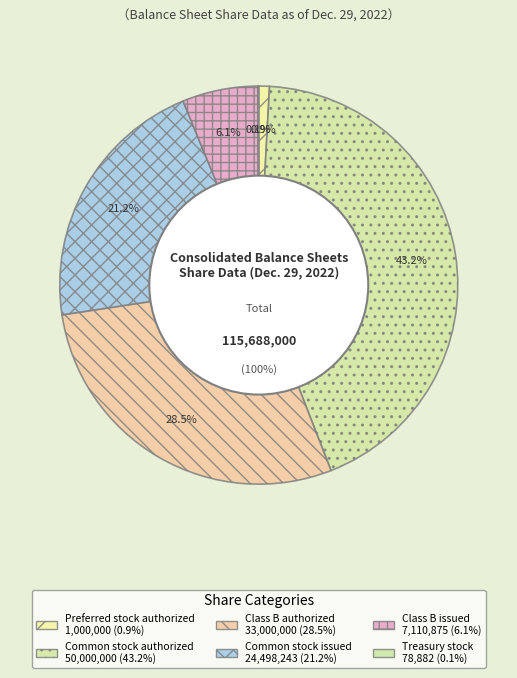

Between Common stock authorized and Preferred stock authorized, which is larger?

Common stock authorized